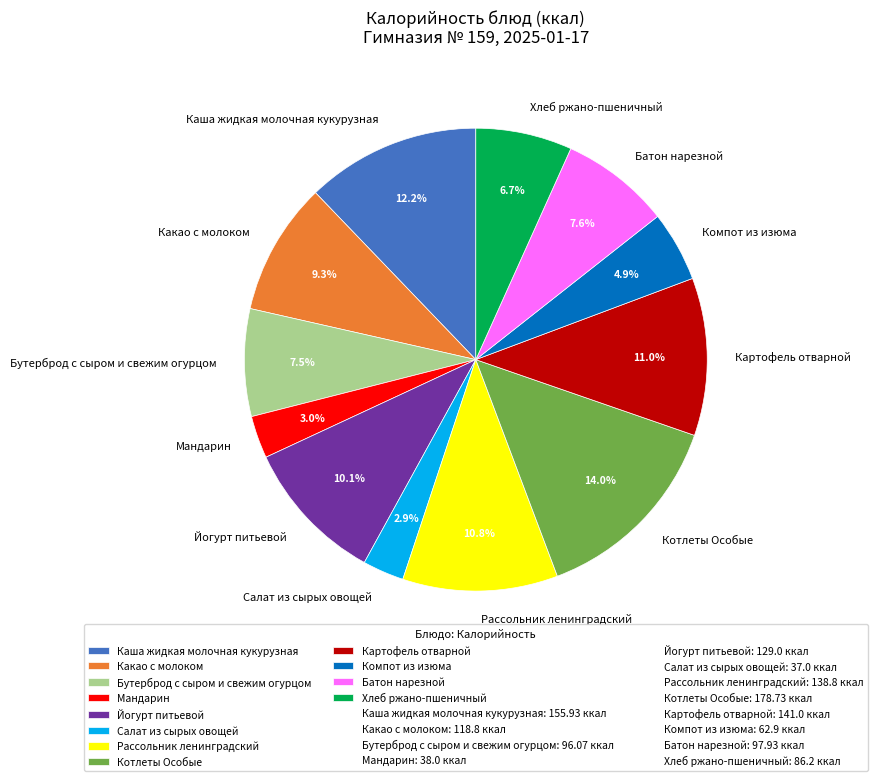

Is the sum of Бутерброд с сыром и свежим огурцом and Какао с молоком greater than half?

No